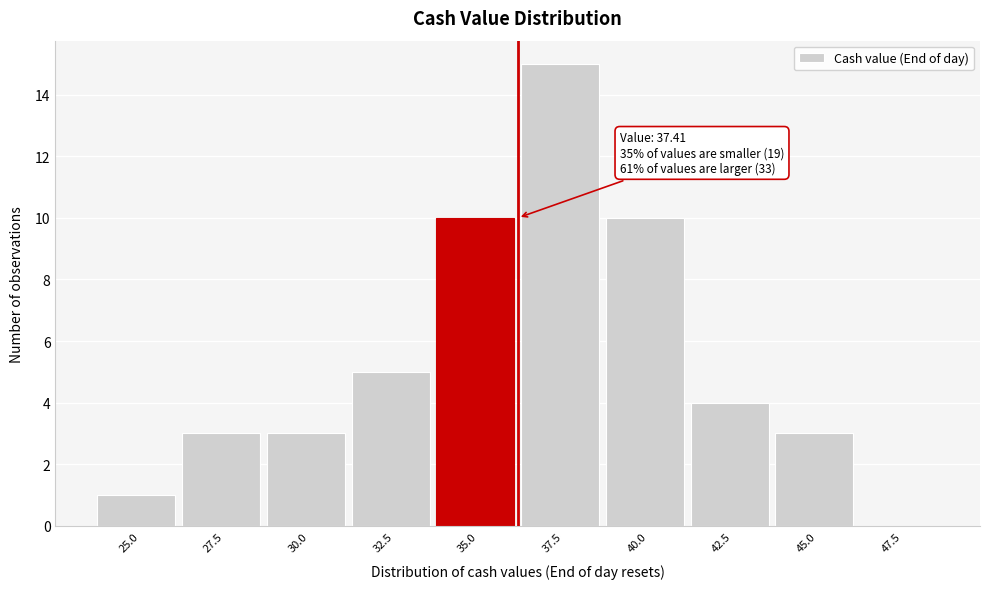

Reading left to right, extract all data points from this chart.

25.0=1	27.5=3	30.0=3	32.5=5	35.0=10	37.5=15	40.0=10	42.5=4	45.0=3	47.5=0